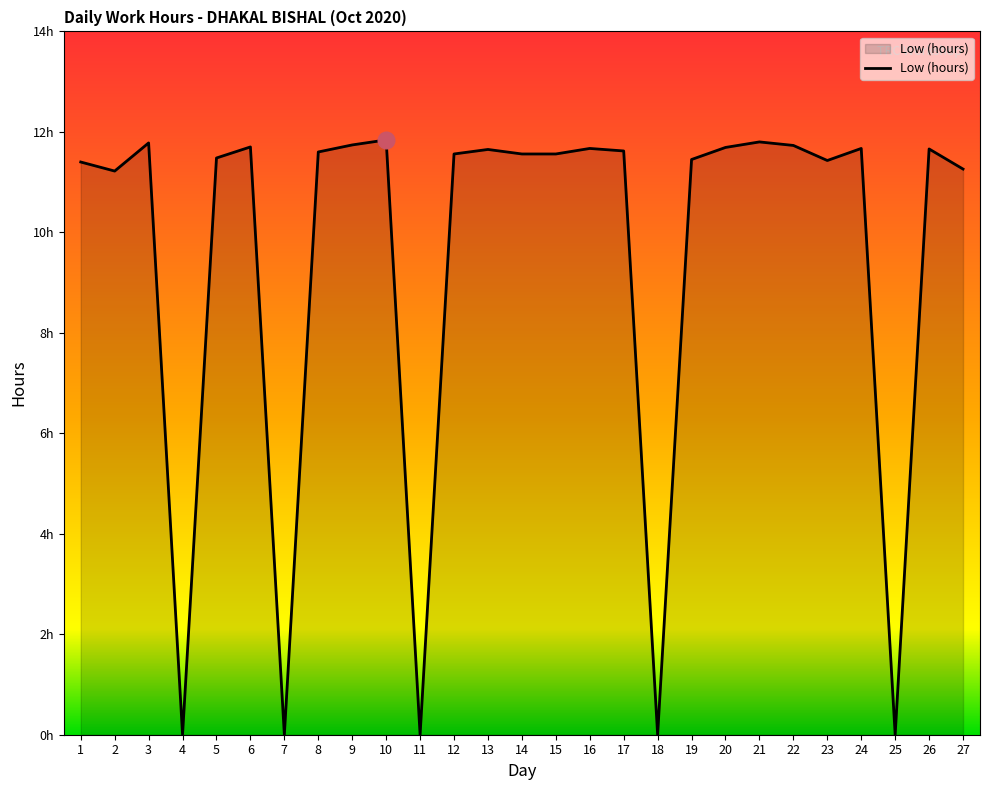

Between 14 and 27, which is larger?

14